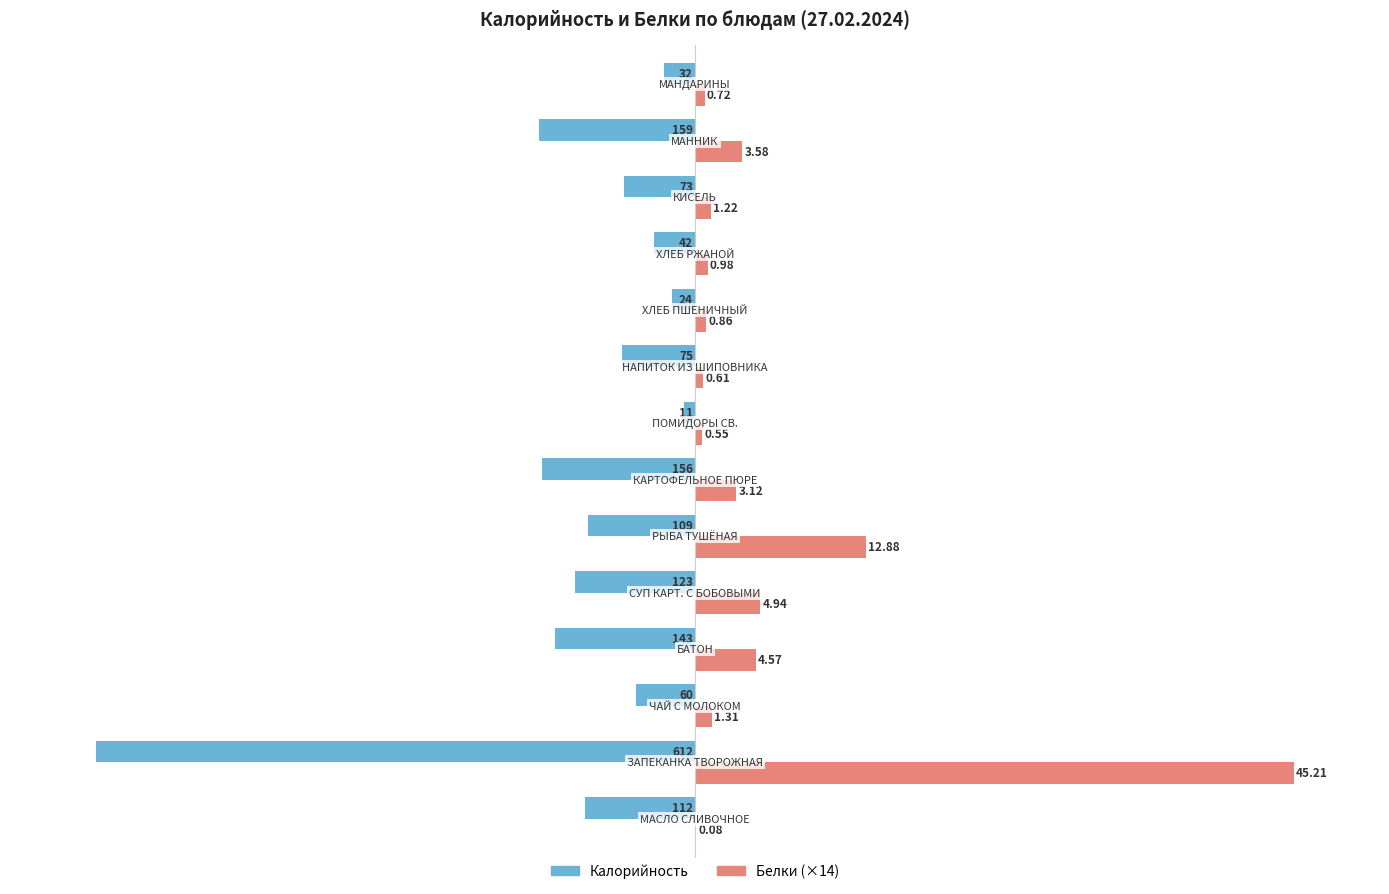

What is the maximum value shown in the chart?

612.0